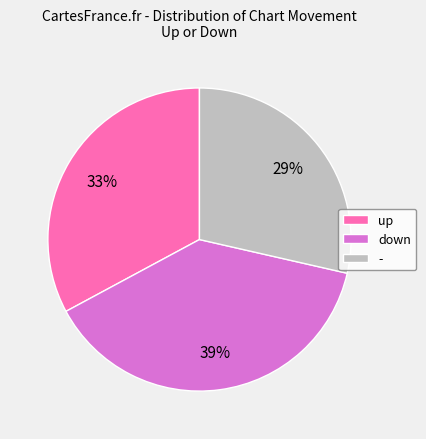

How many segments does this pie chart have?

3